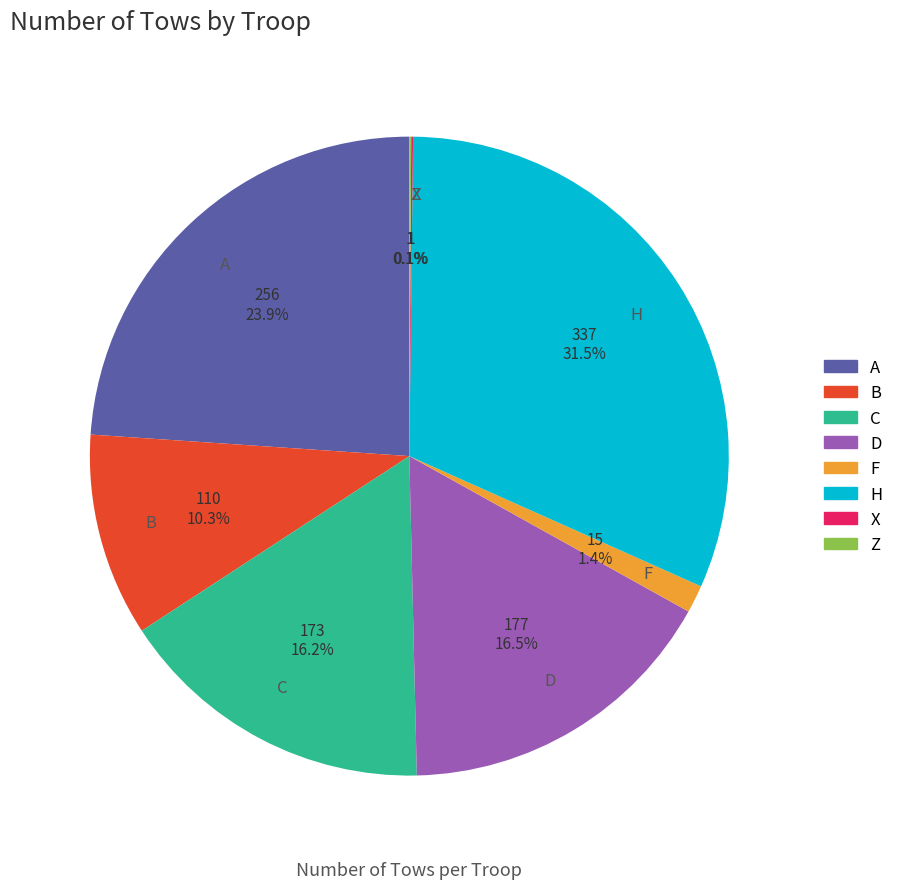

Which category has the biggest portion of the pie?

H